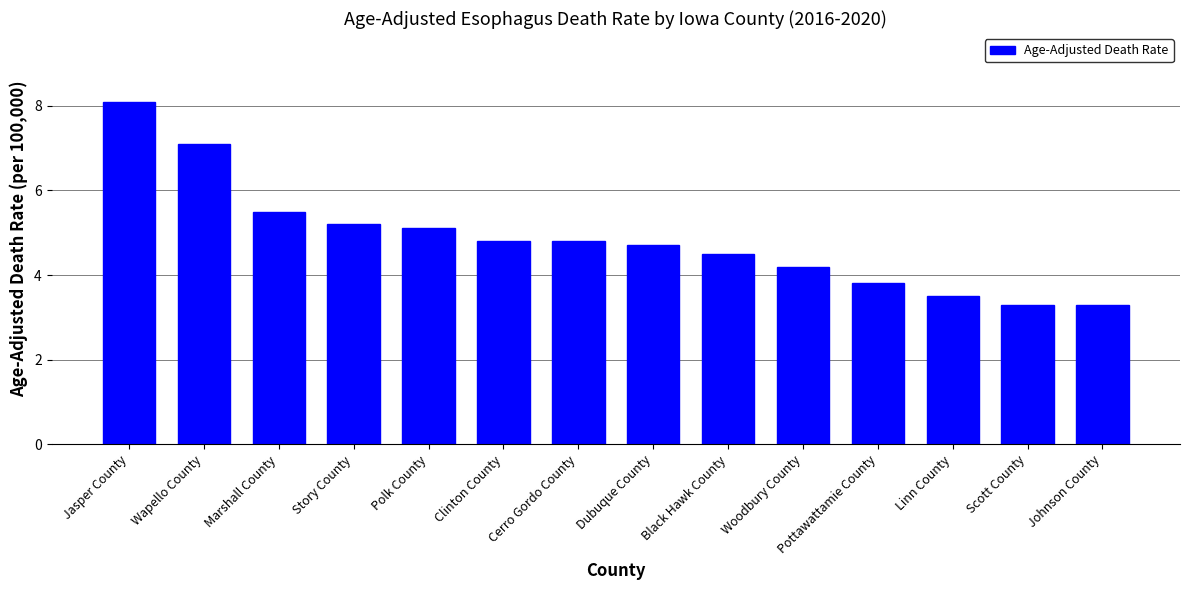

The chart shows a value of 8.1 at Jasper County. True or false?

True